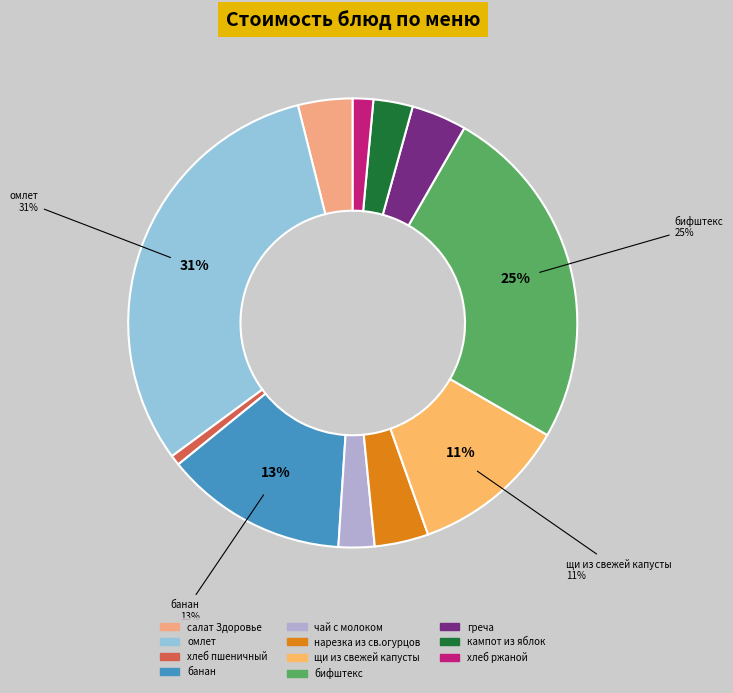

Does щи из свежей капусты represent more than half of the total?

No